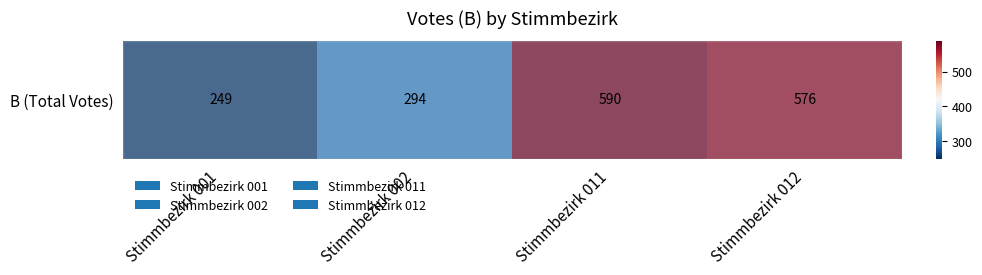

At which category does the chart reach its minimum across all series?

Stimmbezirk 001